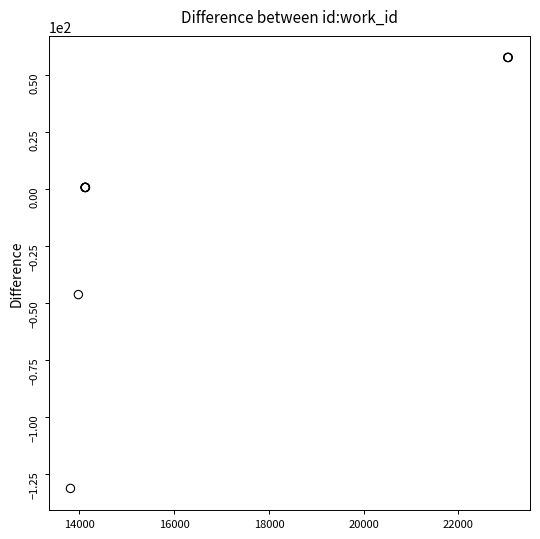

What Y value in the scatter plot is closest to -36?

-46.2